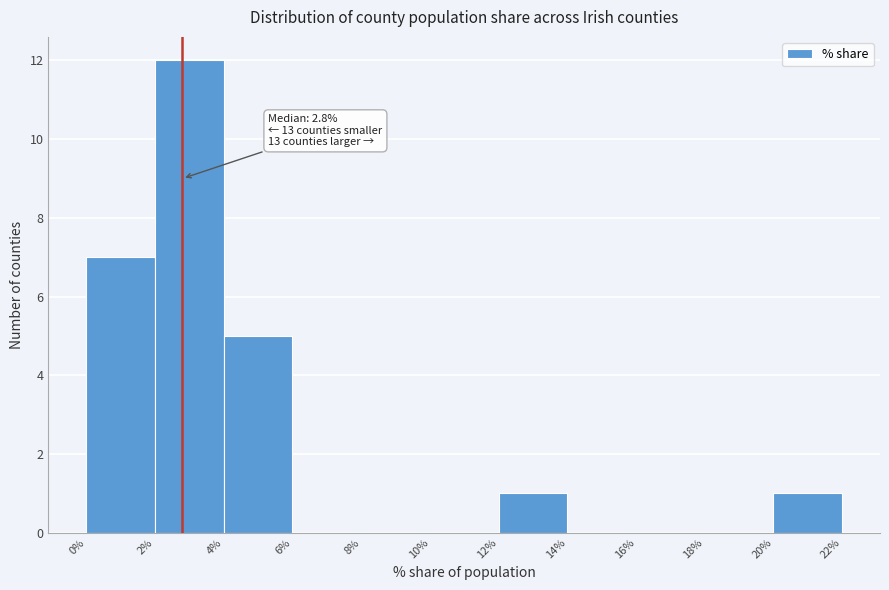

Over which range of the x-axis is the bar tallest?

2% to 4%